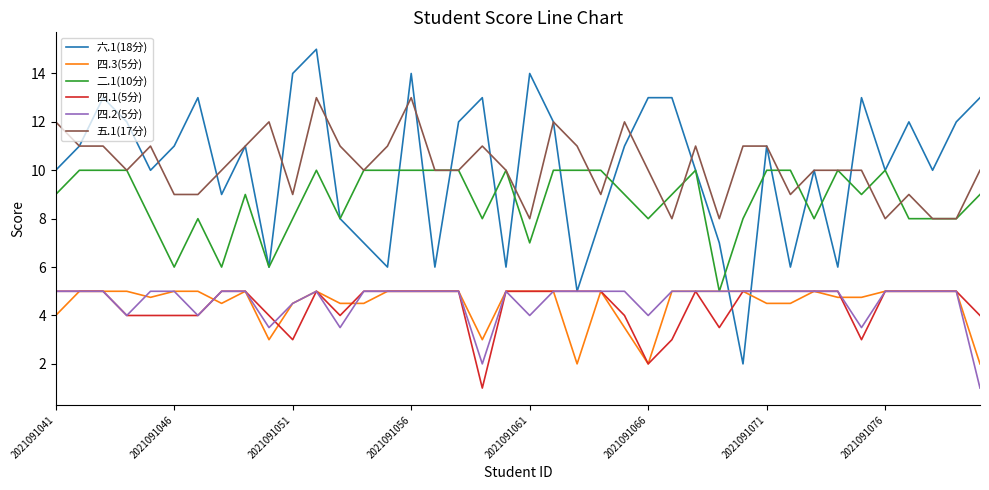

What is the difference between the maximum and minimum values in the 四.2(5分) series?

4.0